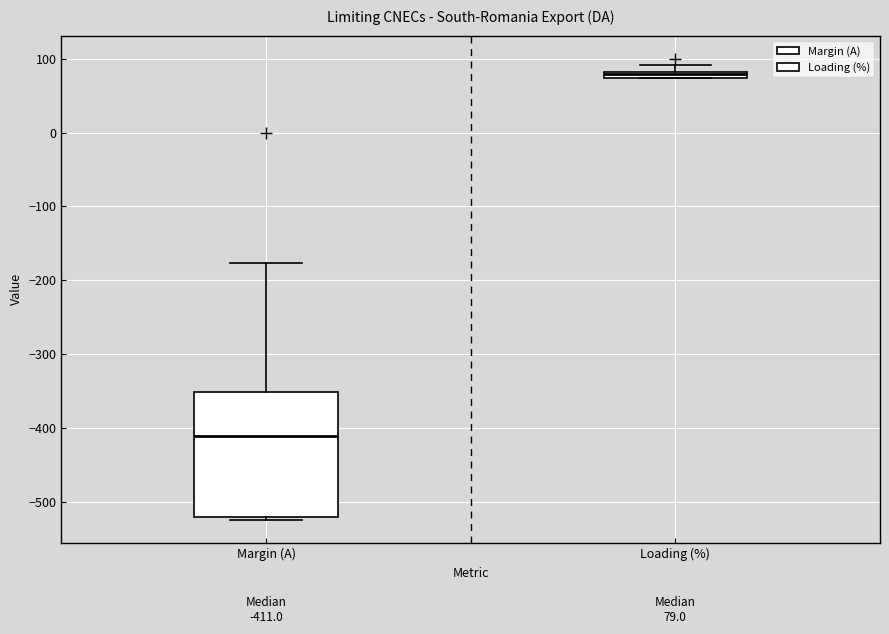

Which box has the highest median line?

Loading (%)